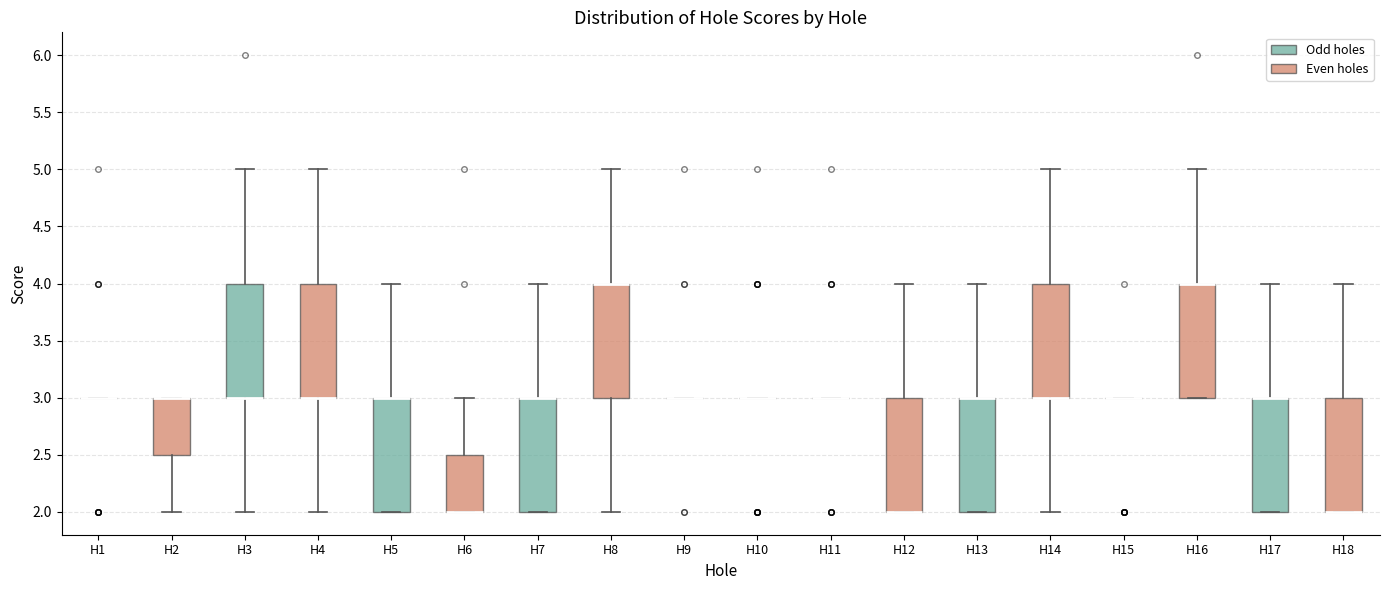

Reading left to right, read every box against the y-axis: the position of its median line, the range the box covers, and the ends of its whiskers. The values are not printed on the chart, so give them approximately, as read against the axis.

H1: box collapsed to a line at 3.0, whiskers 3.0 to 3.0
H2: median 3.0 (drawn on the box's upper edge), box 2.5 to 3.0, whiskers 2.0 to 3.0
H3: median 3.0 (drawn on the box's lower edge), box 3.0 to 4.0, whiskers 2.0 to 5.0
H4: median 3.0 (drawn on the box's lower edge), box 3.0 to 4.0, whiskers 2.0 to 5.0
H5: median 3.0 (drawn on the box's upper edge), box 2.0 to 3.0, whiskers 2.0 to 4.0
H6: median 2.0 (drawn on the box's lower edge), box 2.0 to 2.5, whiskers 2.0 to 3.0
H7: median 3.0 (drawn on the box's upper edge), box 2.0 to 3.0, whiskers 2.0 to 4.0
H8: median 4.0 (drawn on the box's upper edge), box 3.0 to 4.0, whiskers 2.0 to 5.0
H9: box collapsed to a line at 3.0, whiskers 3.0 to 3.0
H10: box collapsed to a line at 3.0, whiskers 3.0 to 3.0
H11: box collapsed to a line at 3.0, whiskers 3.0 to 3.0
H12: median 2.0 (drawn on the box's lower edge), box 2.0 to 3.0, whiskers 2.0 to 4.0
H13: median 3.0 (drawn on the box's upper edge), box 2.0 to 3.0, whiskers 2.0 to 4.0
H14: median 3.0 (drawn on the box's lower edge), box 3.0 to 4.0, whiskers 2.0 to 5.0
H15: box collapsed to a line at 3.0, whiskers 3.0 to 3.0
H16: median 4.0 (drawn on the box's upper edge), box 3.0 to 4.0, whiskers 3.0 to 5.0
H17: median 3.0 (drawn on the box's upper edge), box 2.0 to 3.0, whiskers 2.0 to 4.0
H18: median 2.0 (drawn on the box's lower edge), box 2.0 to 3.0, whiskers 2.0 to 4.0